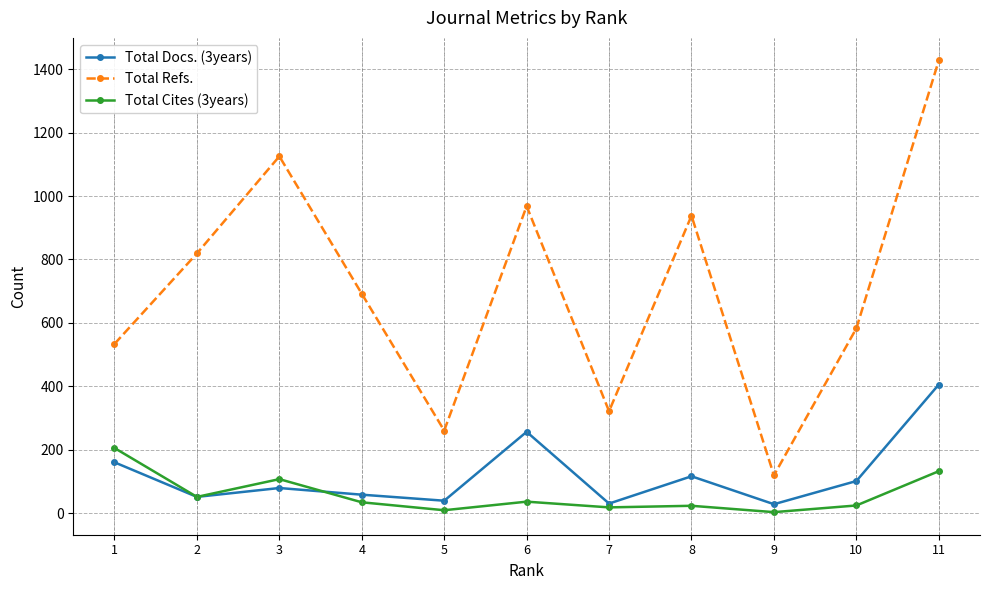

At 9, list the series in order from smallest to largest.

Total Cites (3years), Total Docs. (3years), Total Refs.